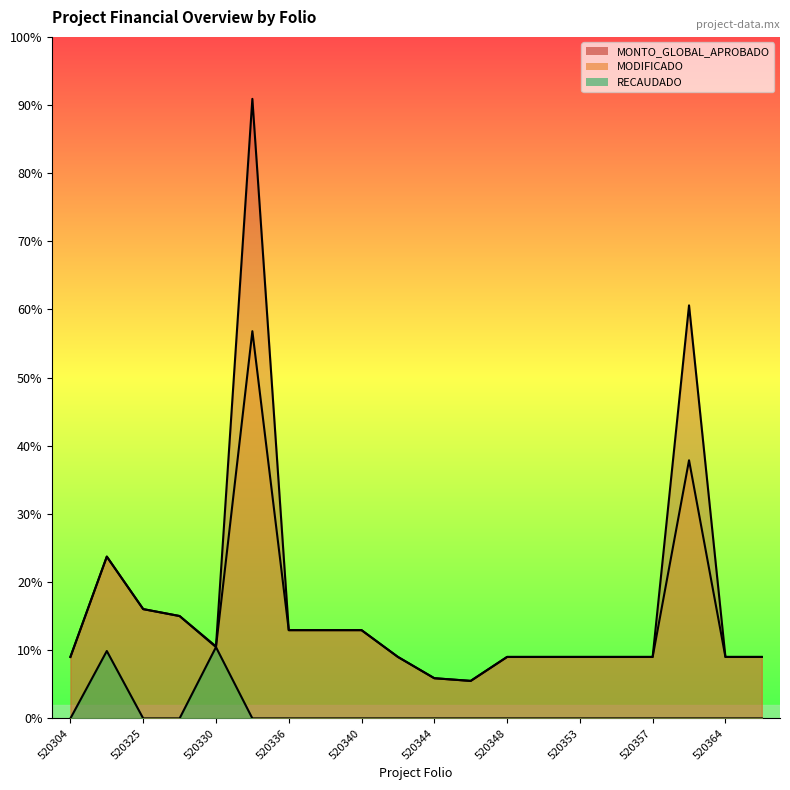

At which label is MONTO_GLOBAL_APROBADO closest to 2672536?

CAM190201520359